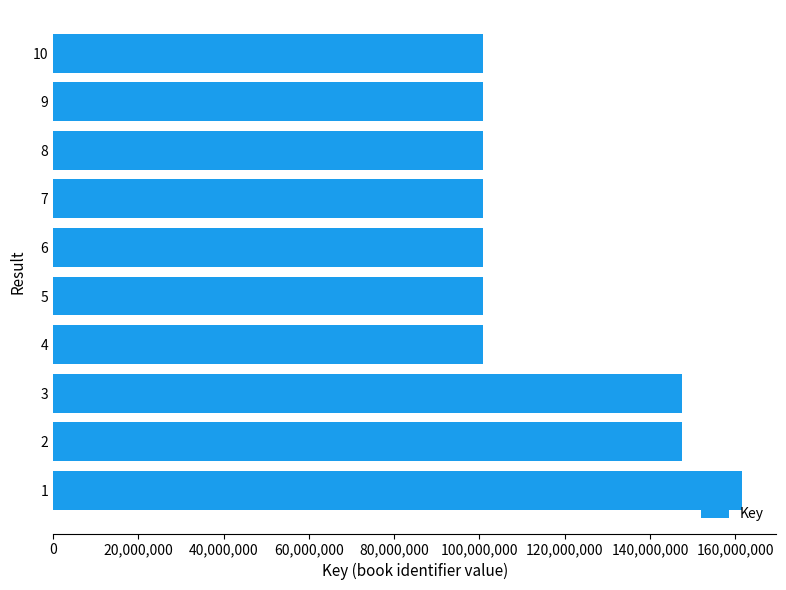

What is the difference between the values at 9 and 3?

46719783